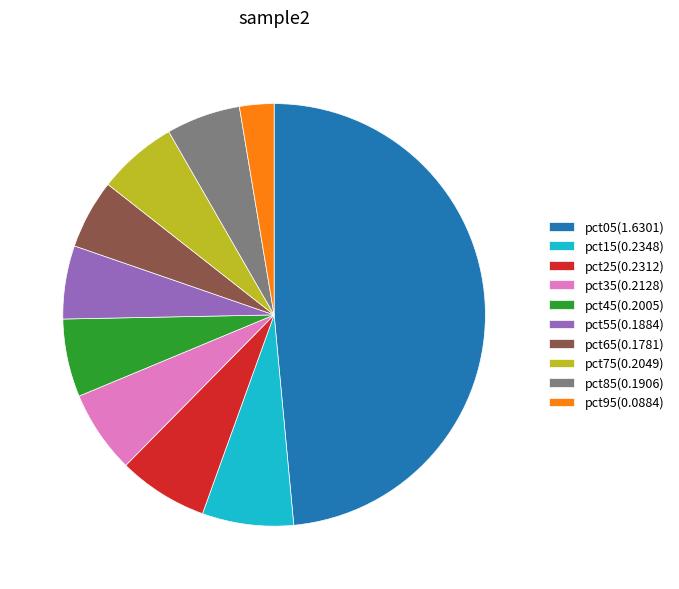

Between pct25(0.2312) and pct45(0.2005), which is larger?

pct25(0.2312)